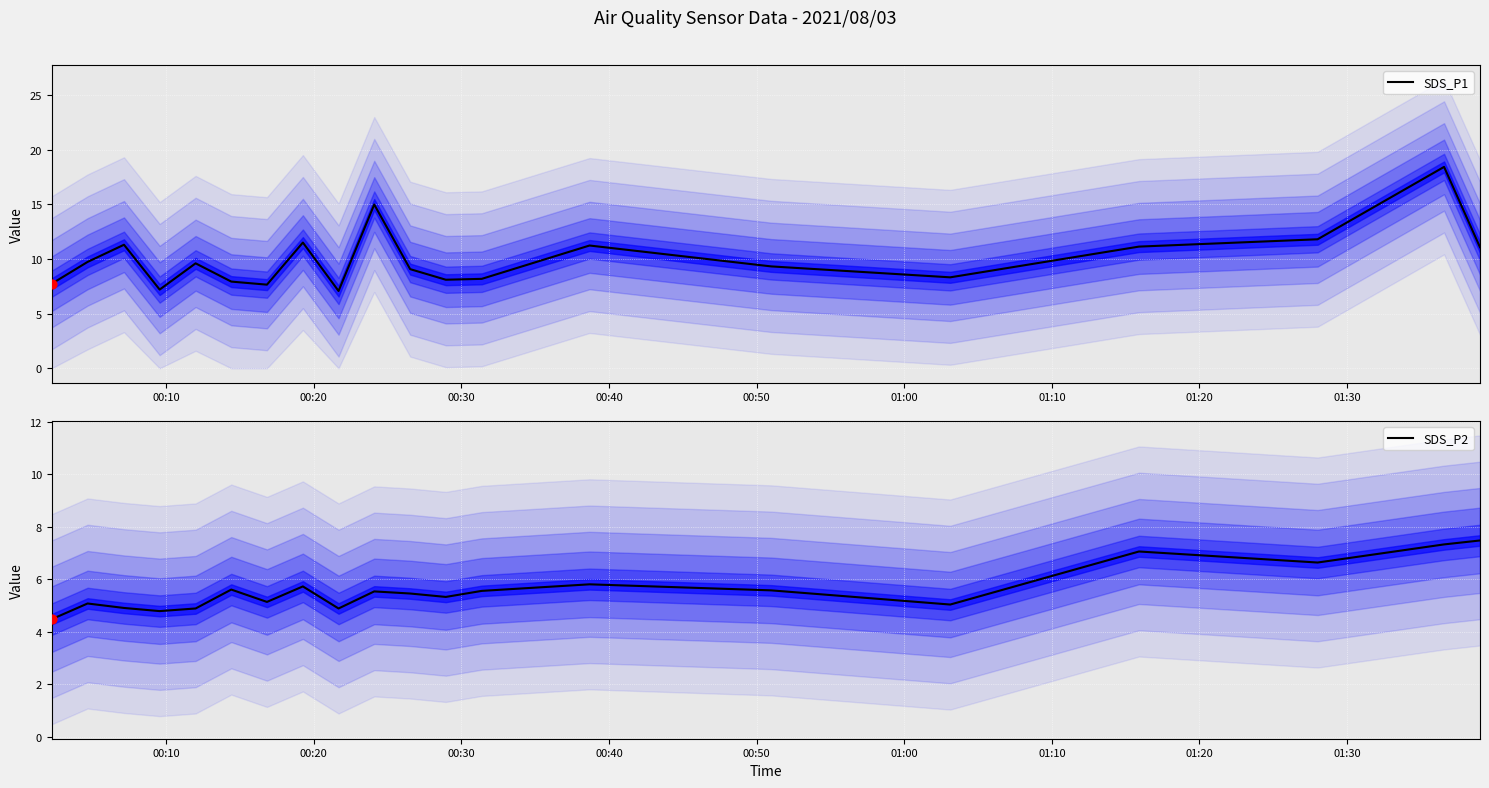

What are all the series names shown in the legend?

SDS_P1, SDS_P2